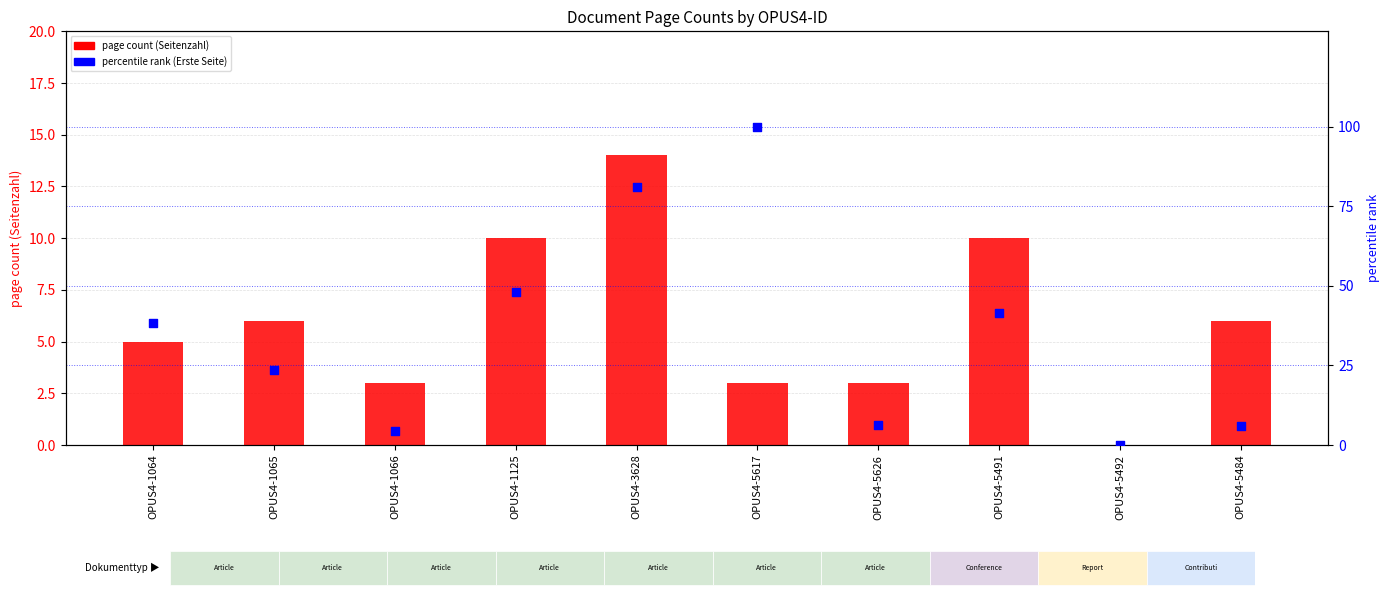

Which series reaches the maximum Y coordinate?

percentile rank (Erste Seite)